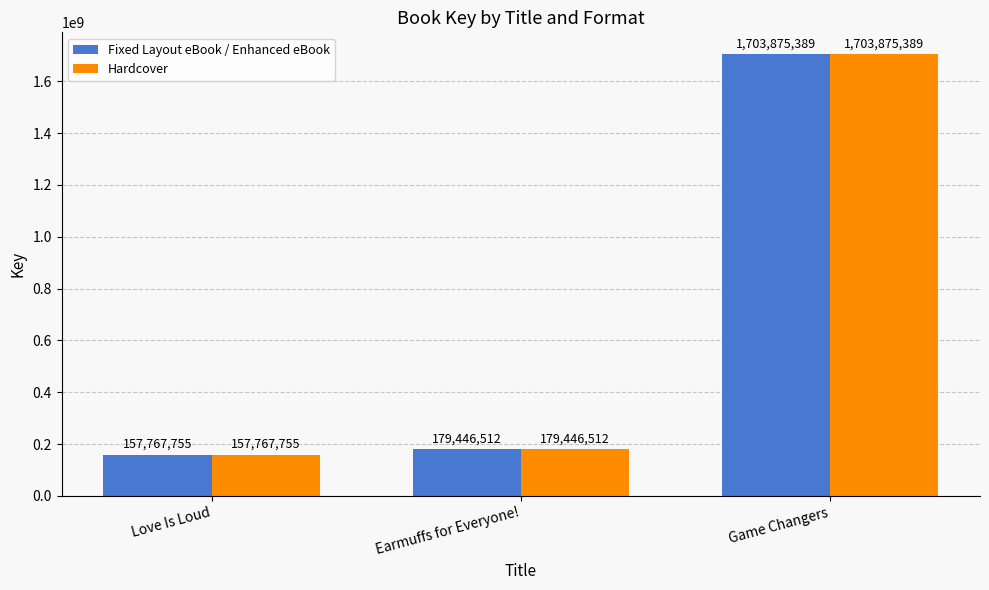

Reading right to left, list all the values displayed in this chart.

Fixed Layout eBook / Enhanced eBook: Game Changers=1703875389	Earmuffs for Everyone!=179446512	Love Is Loud=157767755
Hardcover: Game Changers=1703875389	Earmuffs for Everyone!=179446512	Love Is Loud=157767755